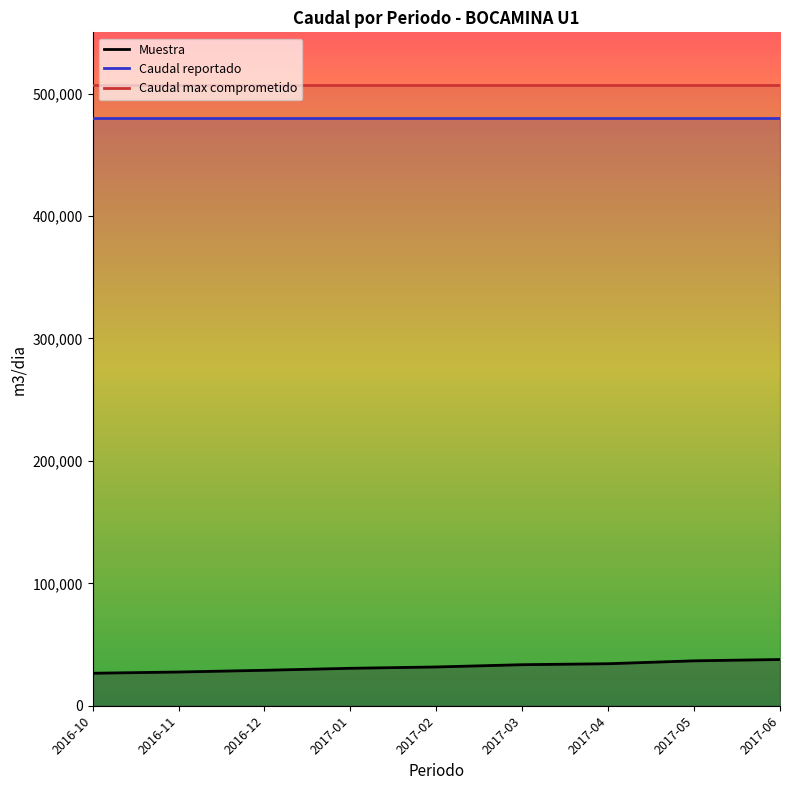

At how many categories does at least one series exceed 236770?

9